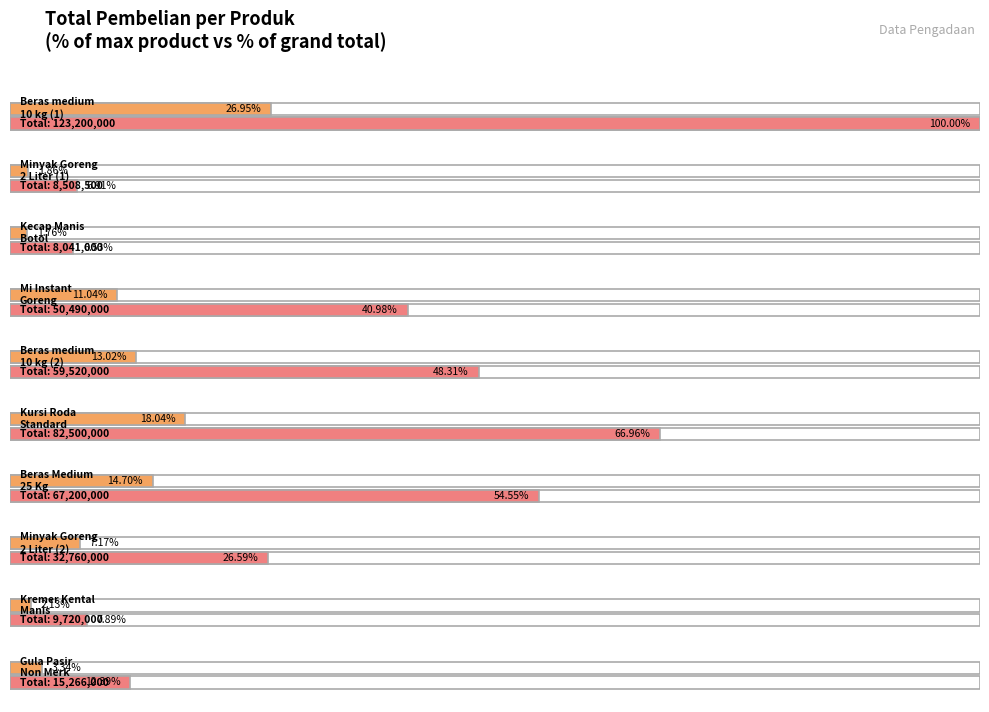

What is the label of the 8th bar from the right?

Kecap Manis
Botol